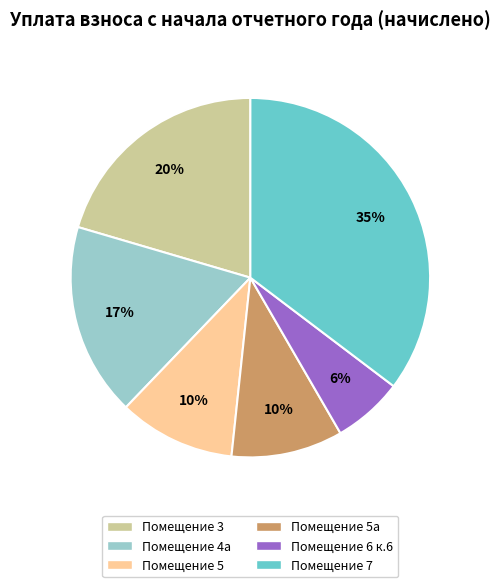

Does any single category account for the majority?

No